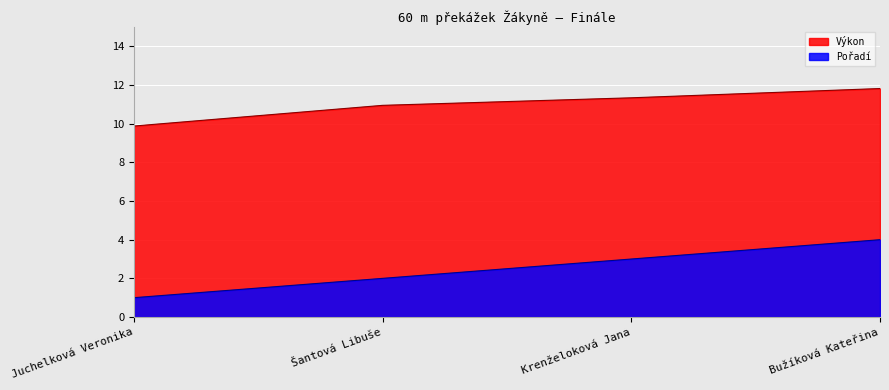

Which label corresponds to the smallest value in the chart?

Juchelková Veronika